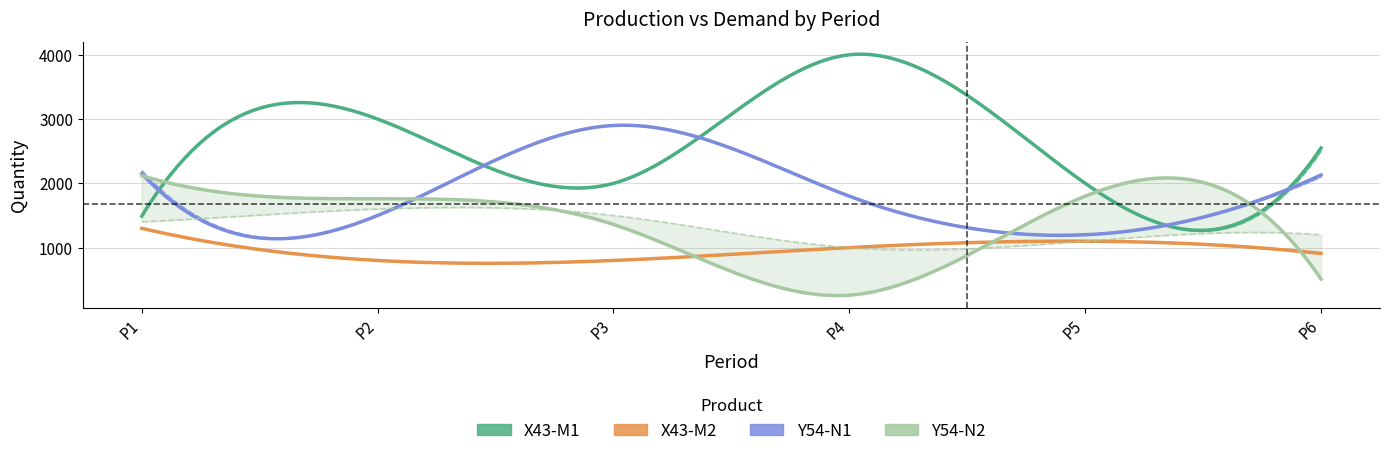

How many lines are shown in the chart?

4